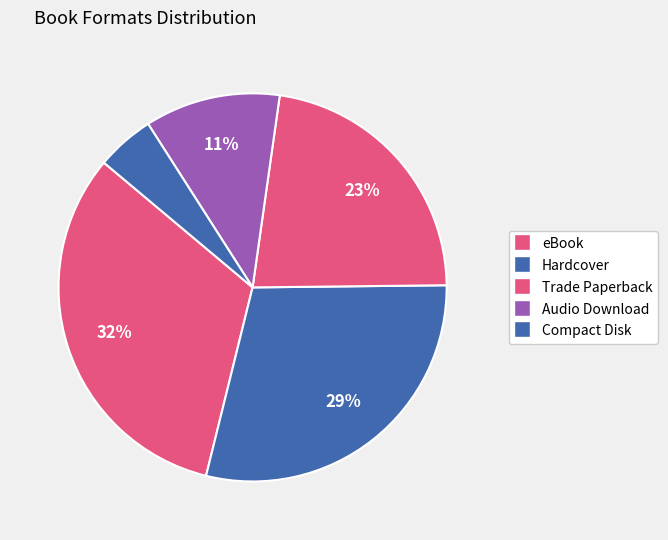

Rank the categories by value from highest to lowest.

eBook, Hardcover, Trade Paperback, Audio Download, Compact Disk